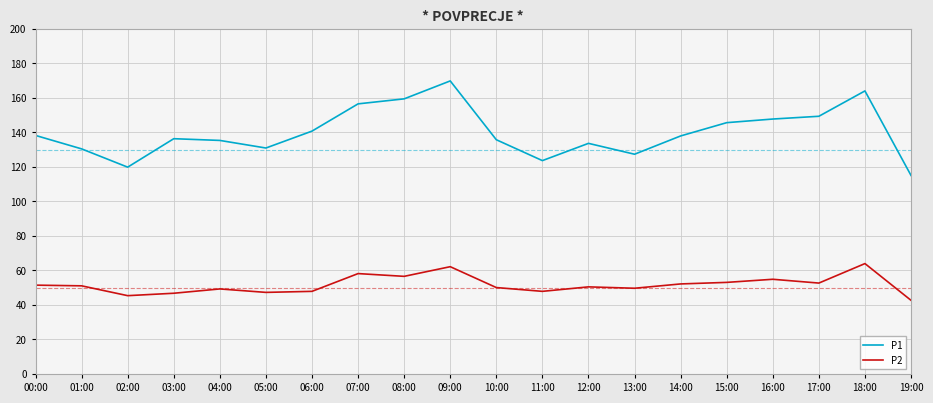

How many distinct data groups are displayed?

2